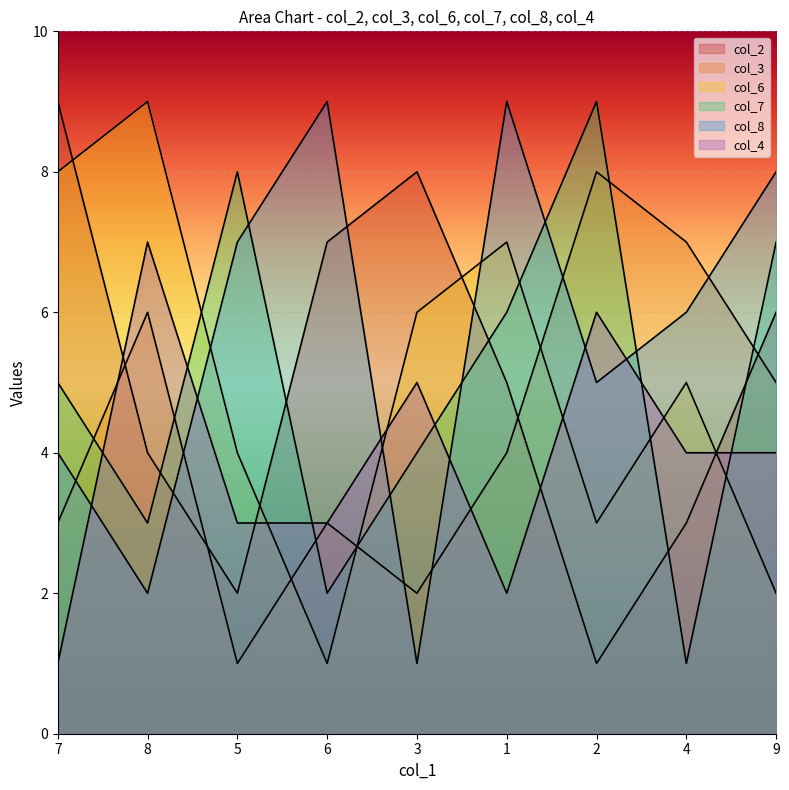

What is the minimum value for col_3?

1